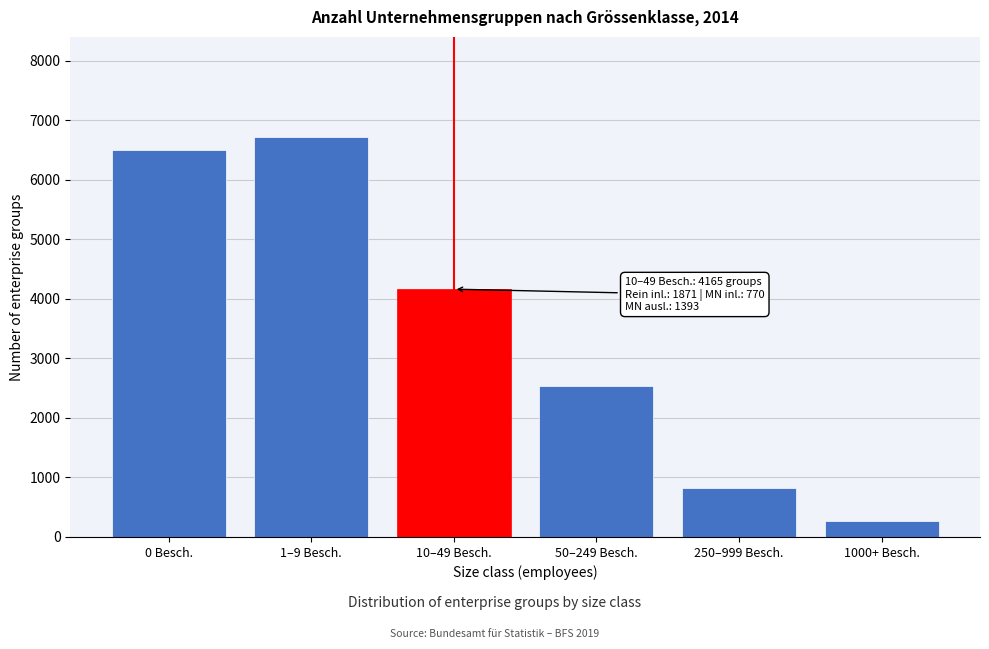

Reading left to right, transcribe all the data shown in this chart.

6506	6724	4165	2542	829	266